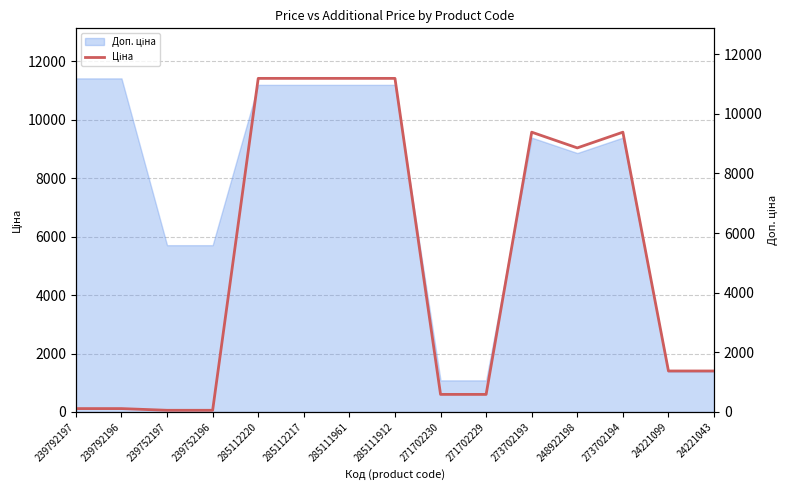

The value at 285112217 is 11188.2. True or false?

True